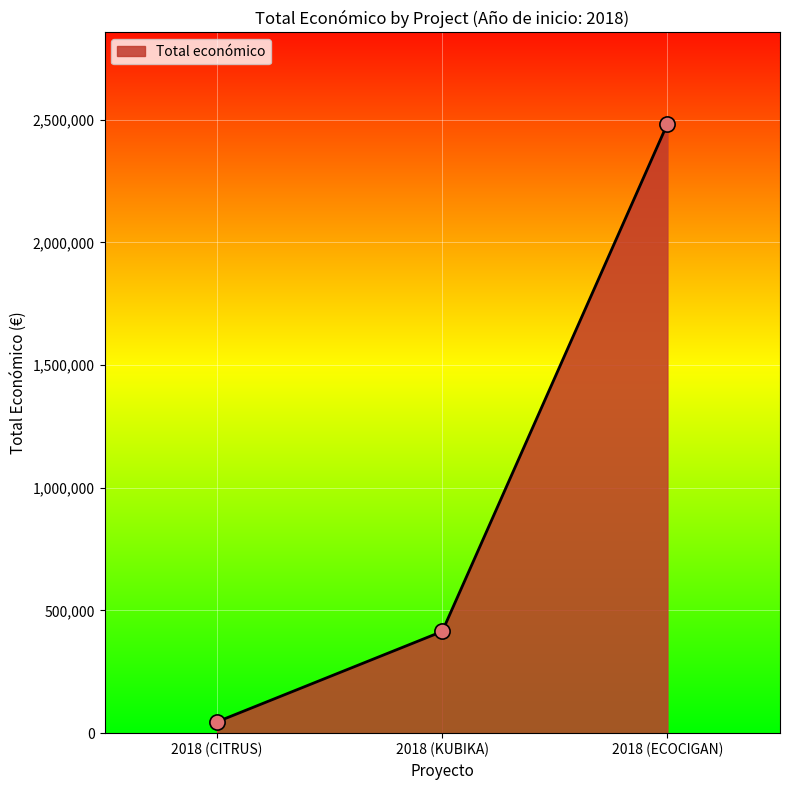

Between 2018 (KUBIKA) and 2018 (CITRUS), which is larger?

2018 (KUBIKA)